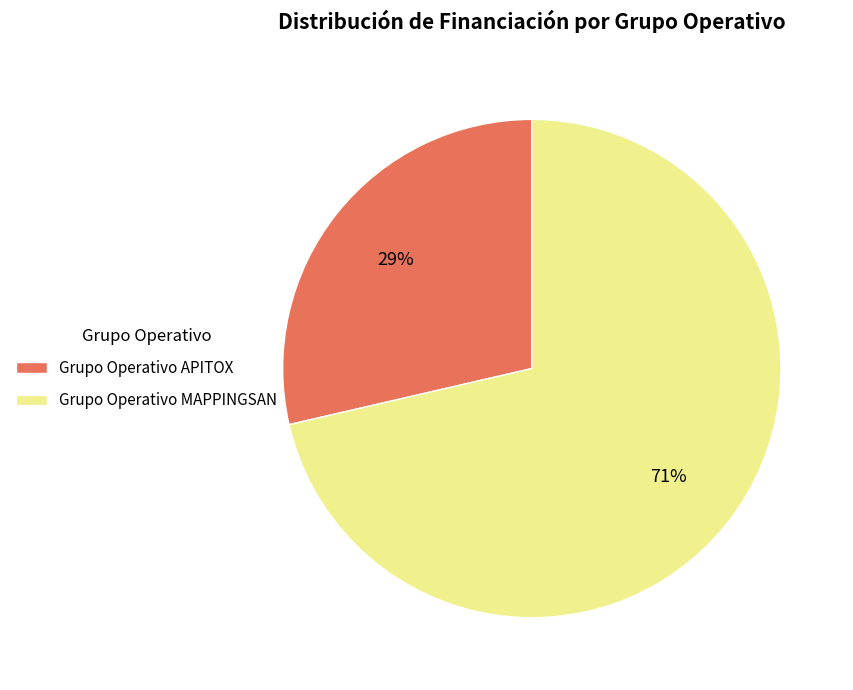

Count the number of slices in the pie.

2